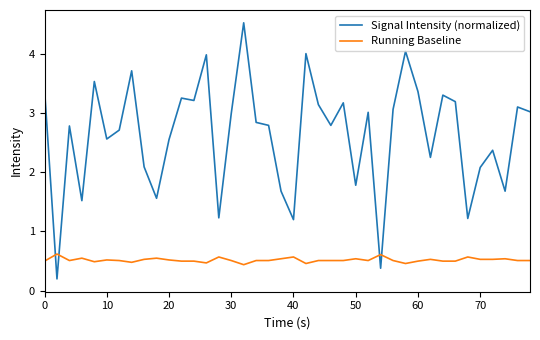

Rank the series by their average value, from lowest to highest.

Running Baseline, Signal Intensity (normalized)